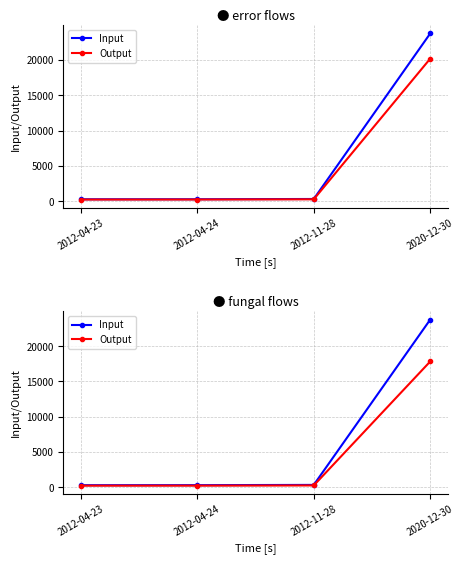

What is the value of the Output point at the 3rd from the left?

233.2